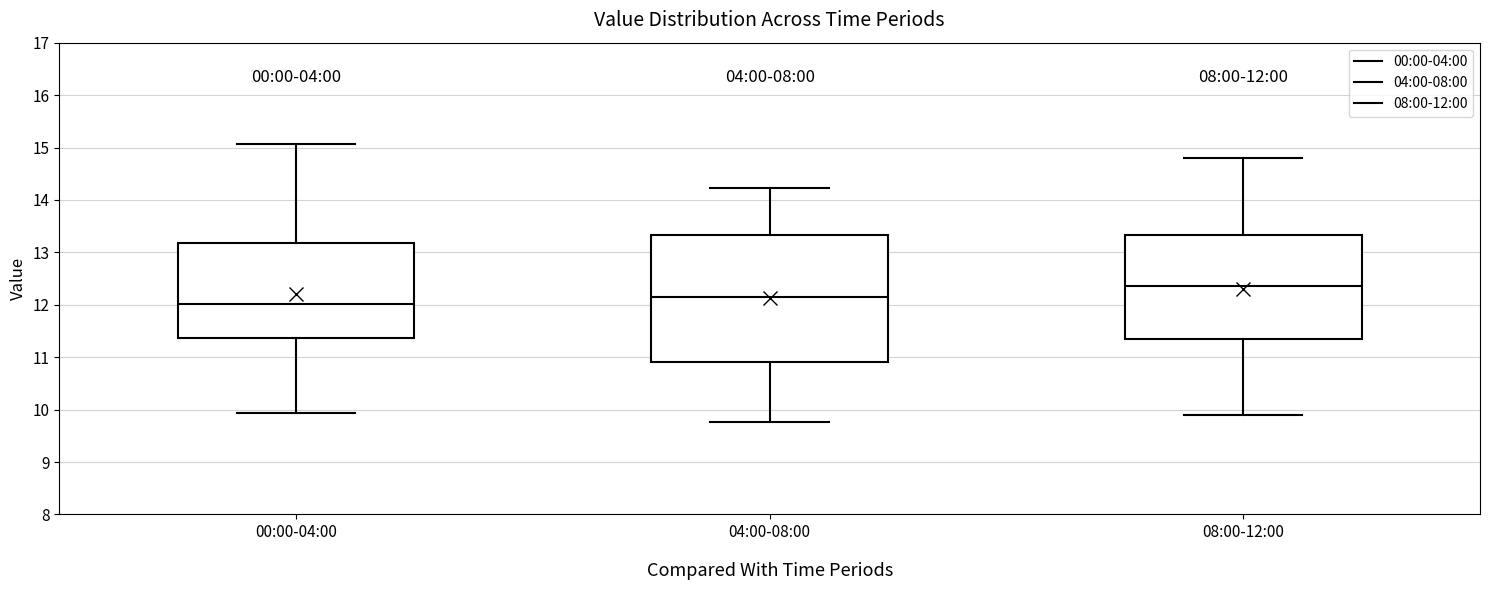

Which box's median line is the highest?

08:00-12:00